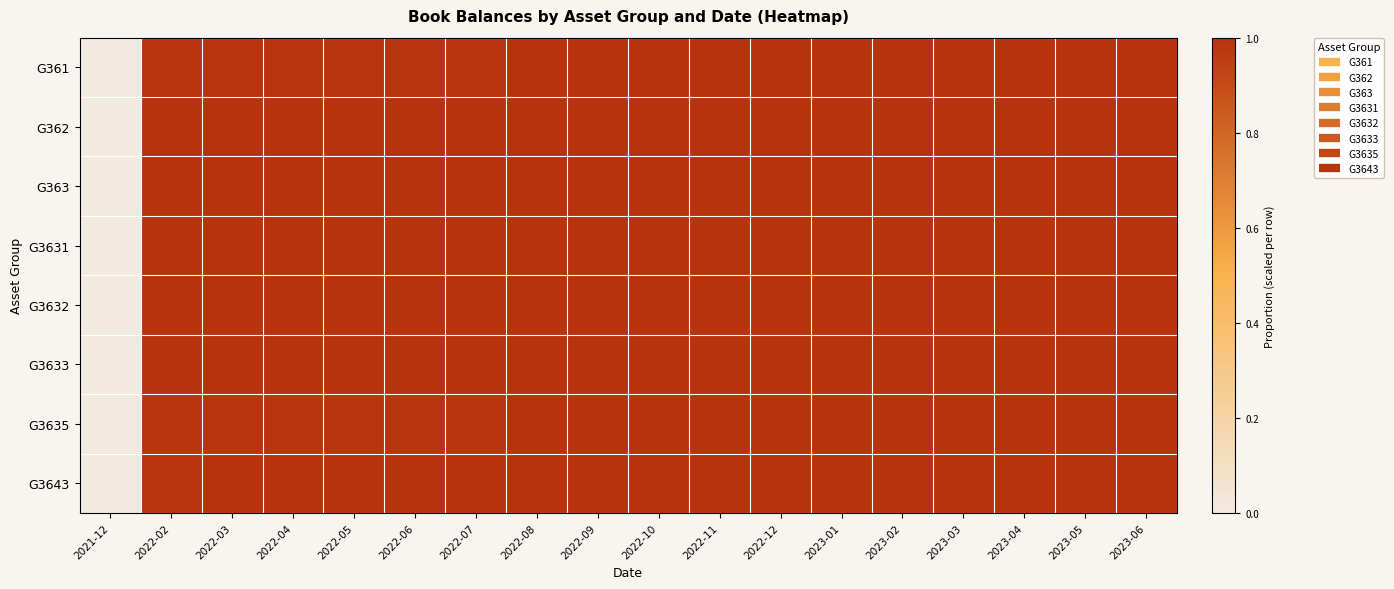

What is the total value across all series at 2022-05?

8.0